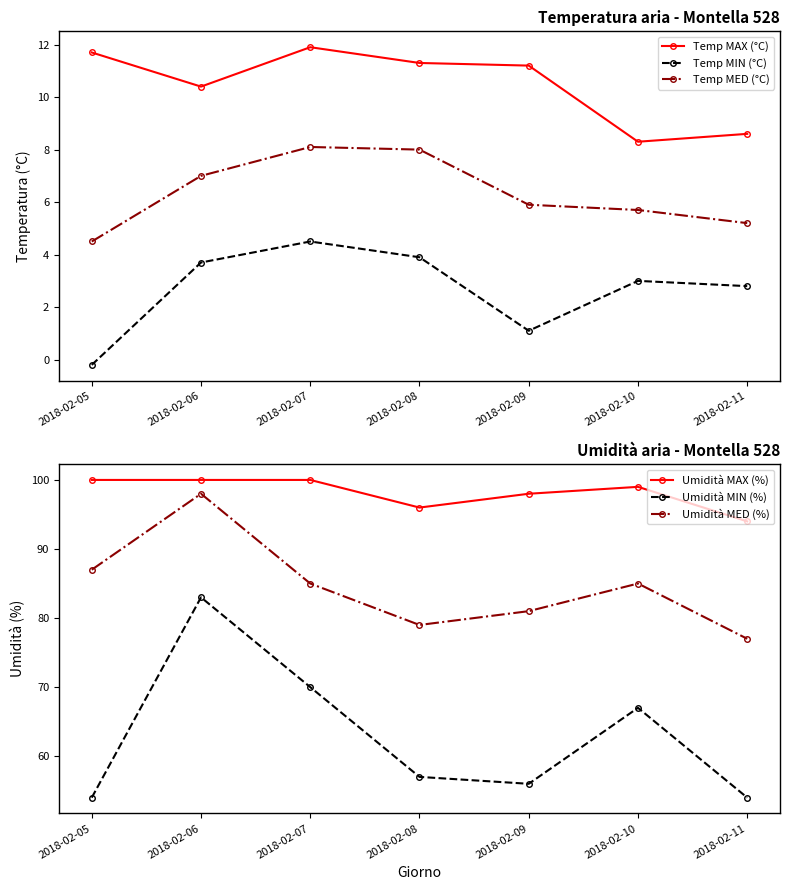

What is the value of the Temp MED (°C) point at the 4th from the left?

8.0